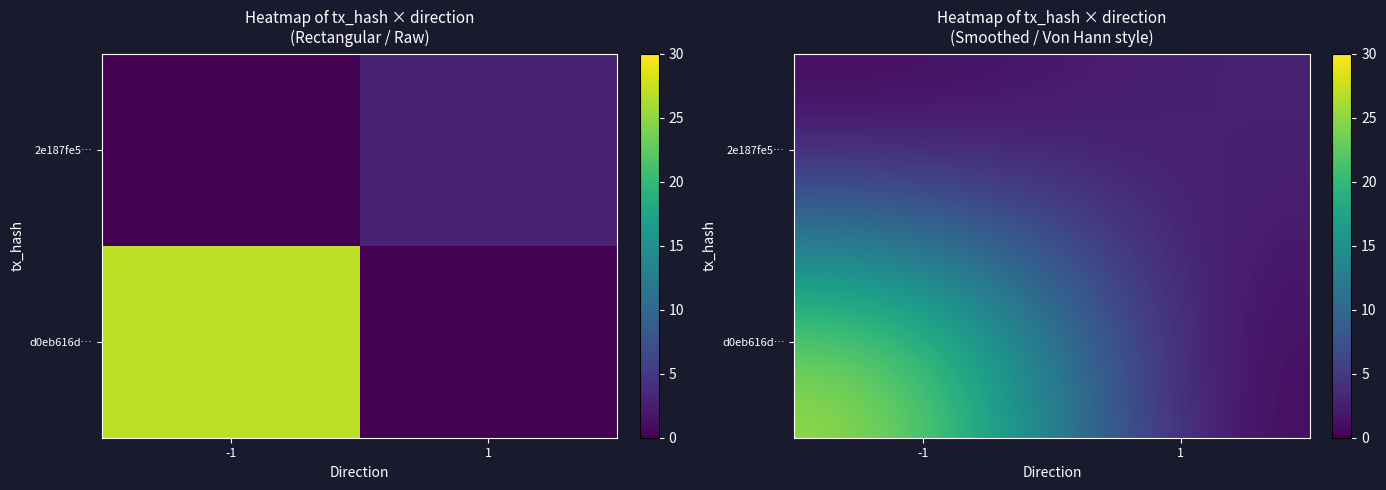

Is it true that 2e187fe5… equals 0.1 at -1?

True